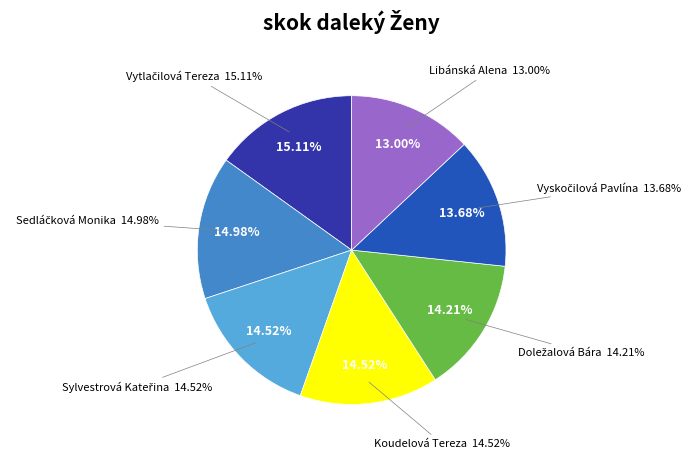

Does any single category account for the majority?

No